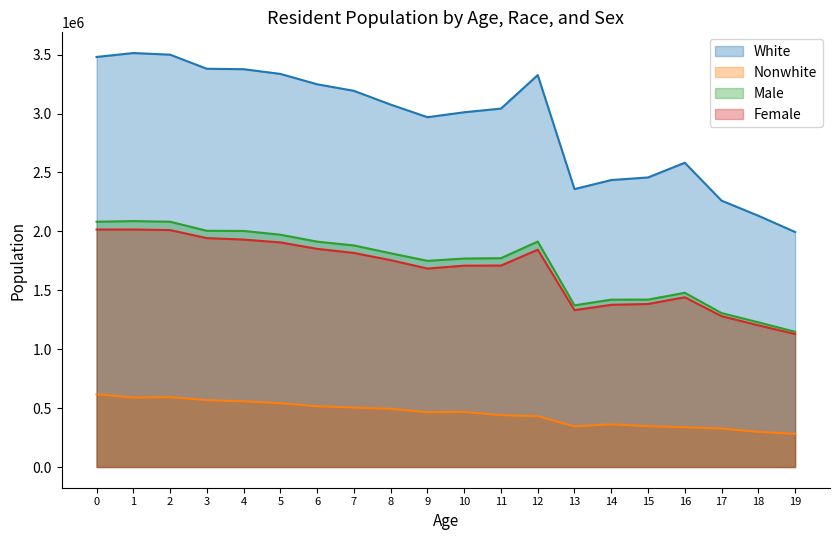

True or false: Female has a value of 1202721 at 18.

True